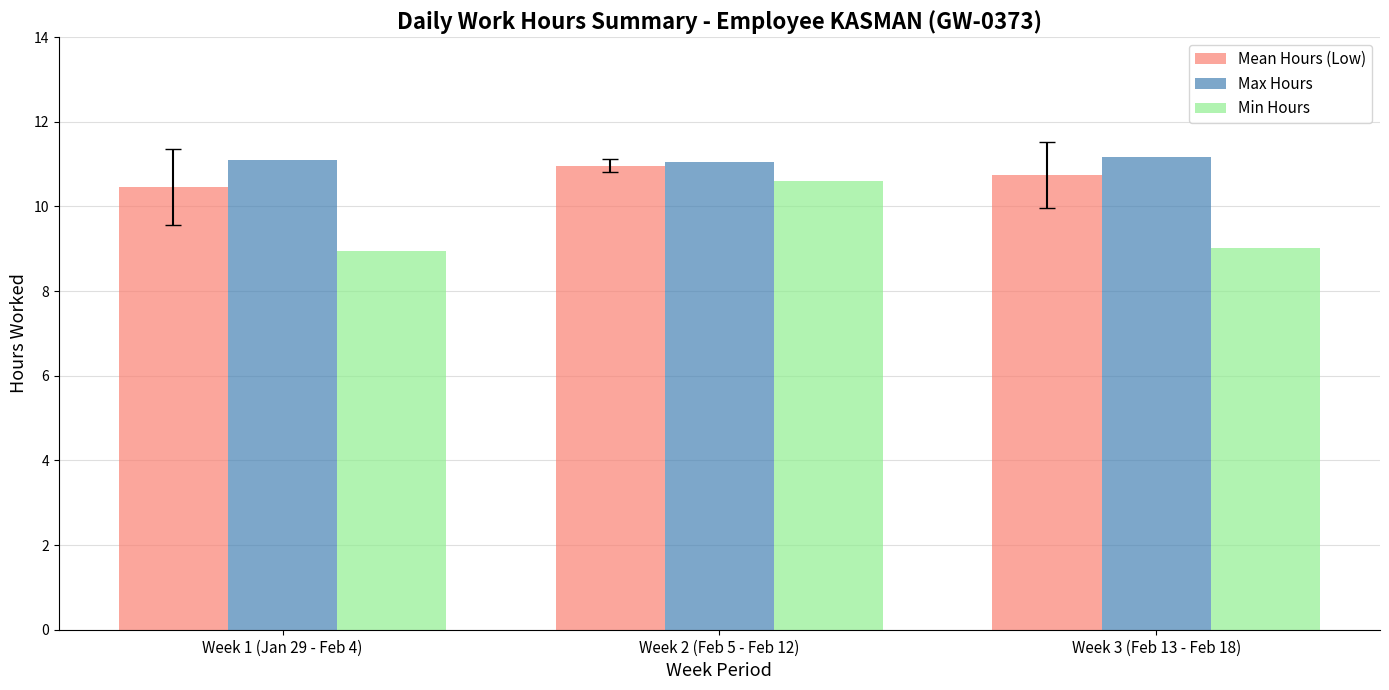

What is the label of the 2nd bar from the right?

Week 2 (Feb 5 - Feb 12)